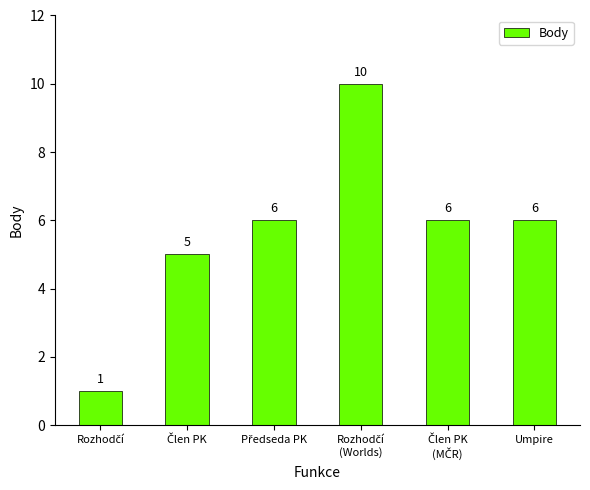

What is the average value?

6